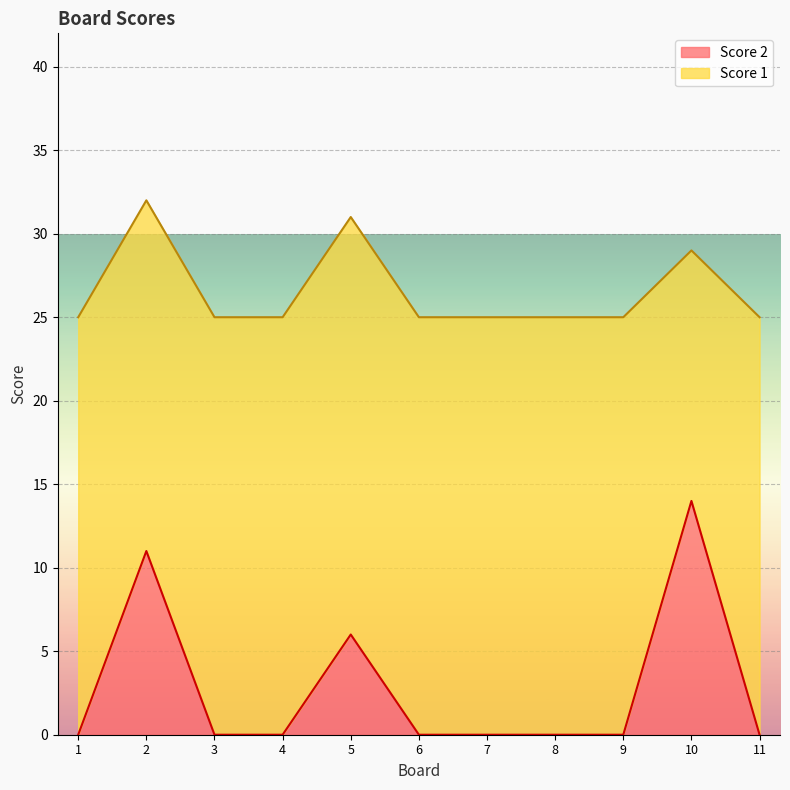

Reading right to left, list all the values displayed in this chart.

0	14	0	0	0	0	6	0	0	11	0